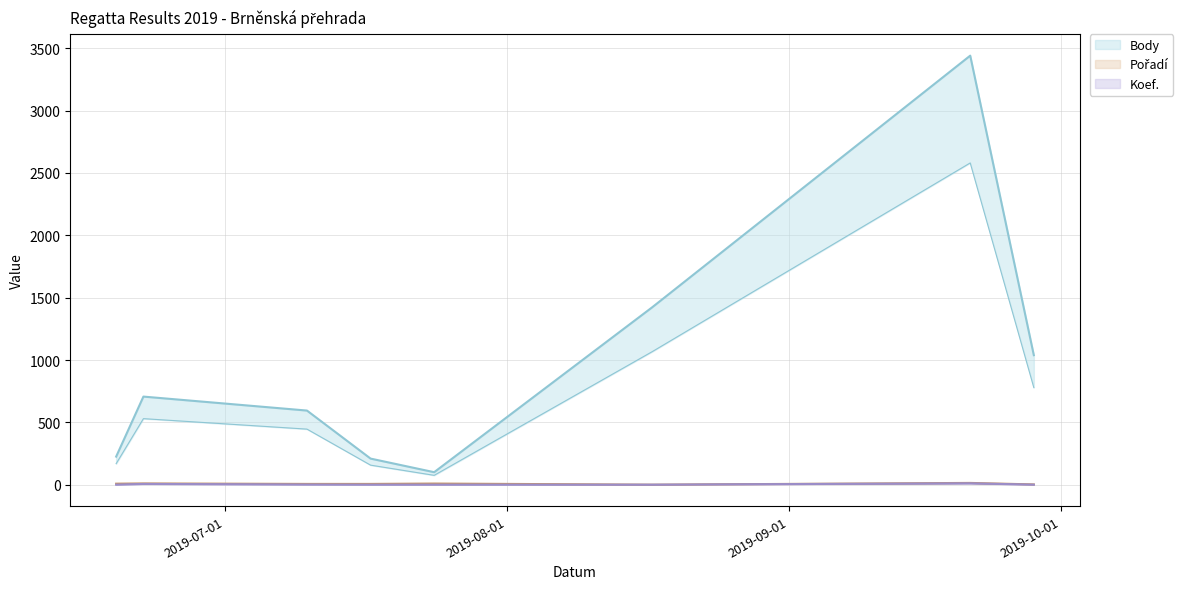

At which category is the sum across all series the highest?

2019-09-21